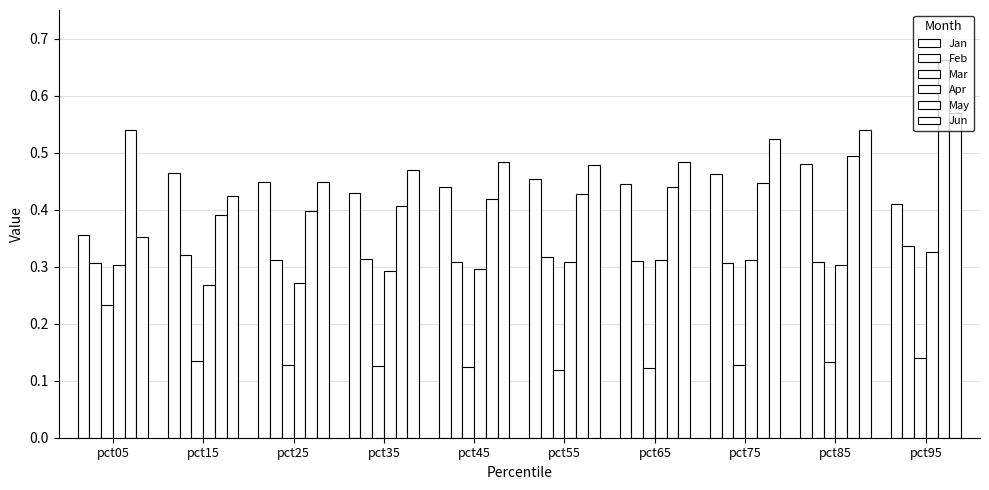

Reading left to right, transcribe all the data shown in this chart.

Jan: pct05=0.4	pct15=0.5	pct25=0.4	pct35=0.4	pct45=0.4	pct55=0.5	pct65=0.4	pct75=0.5	pct85=0.5	pct95=0.4
Feb: pct05=0.3	pct15=0.3	pct25=0.3	pct35=0.3	pct45=0.3	pct55=0.3	pct65=0.3	pct75=0.3	pct85=0.3	pct95=0.3
Mar: pct05=0.2	pct15=0.1	pct25=0.1	pct35=0.1	pct45=0.1	pct55=0.1	pct65=0.1	pct75=0.1	pct85=0.1	pct95=0.1
Apr: pct05=0.3	pct15=0.3	pct25=0.3	pct35=0.3	pct45=0.3	pct55=0.3	pct65=0.3	pct75=0.3	pct85=0.3	pct95=0.3
May: pct05=0.5	pct15=0.4	pct25=0.4	pct35=0.4	pct45=0.4	pct55=0.4	pct65=0.4	pct75=0.4	pct85=0.5	pct95=0.7
Jun: pct05=0.4	pct15=0.4	pct25=0.4	pct35=0.5	pct45=0.5	pct55=0.5	pct65=0.5	pct75=0.5	pct85=0.5	pct95=0.6